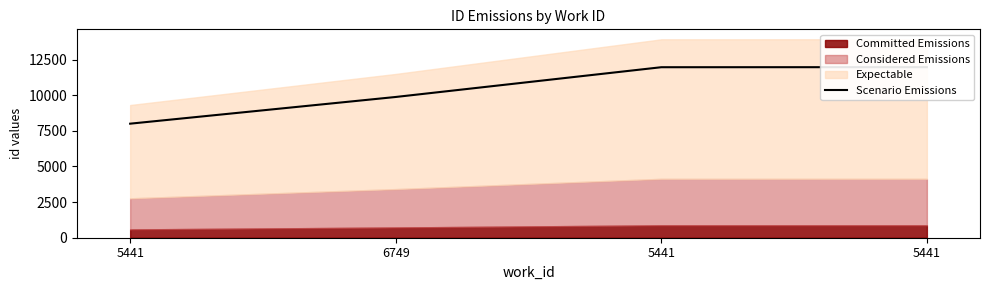

Which category has the highest value across all series?

5441